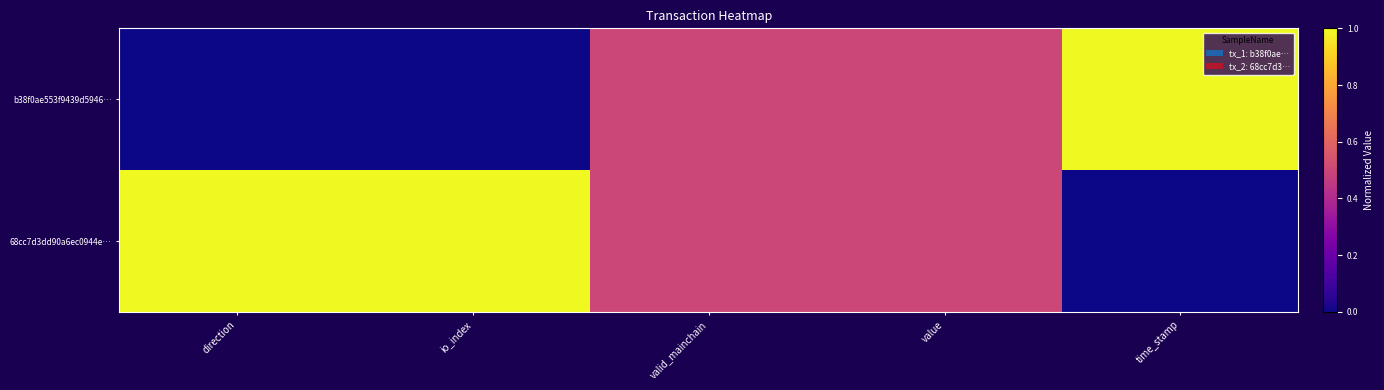

At which category is the sum across all series the highest?

direction